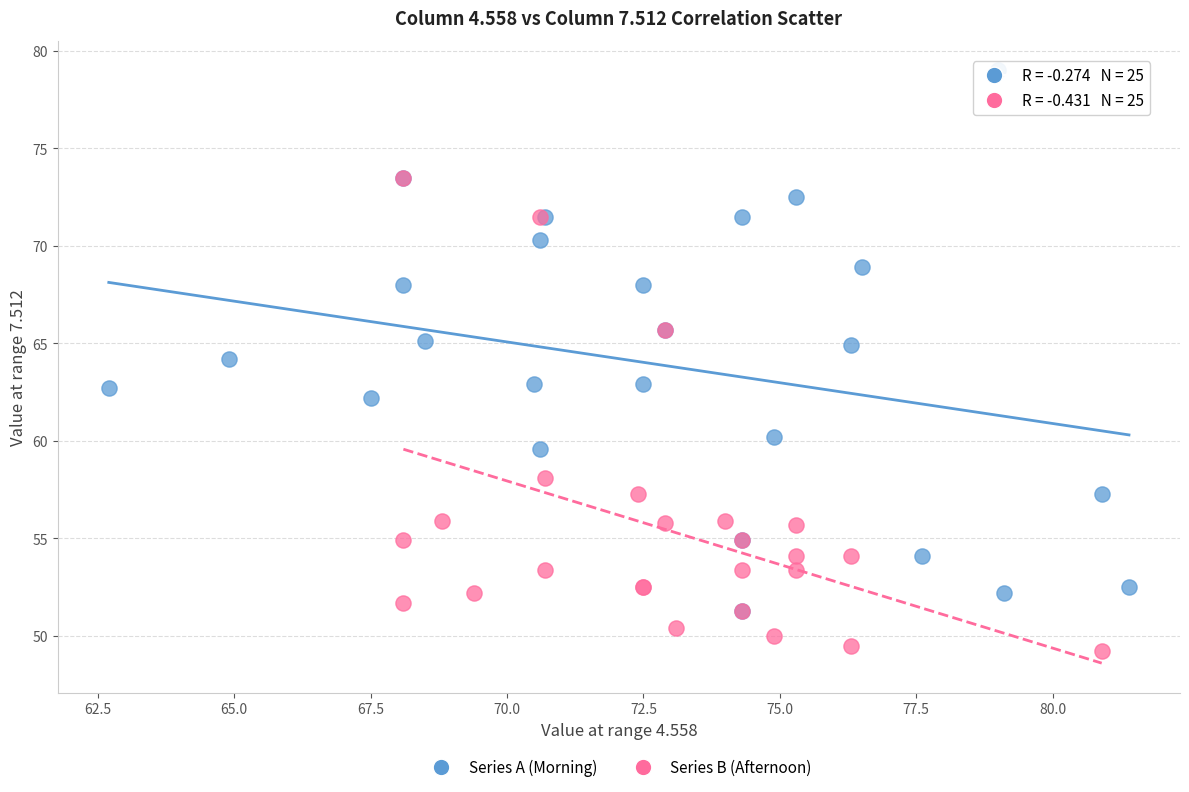

Which series reaches the minimum Y coordinate?

Series B (Afternoon)